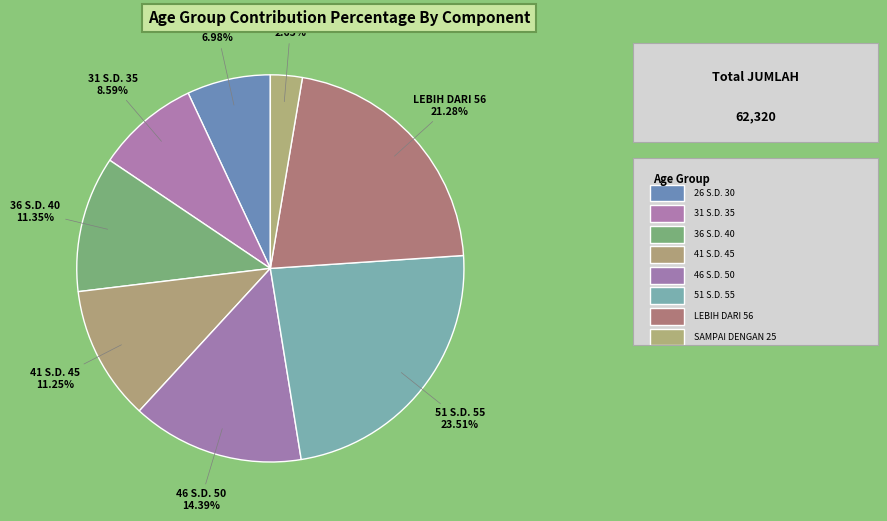

To the nearest percent, what is the average slice percentage?

12%